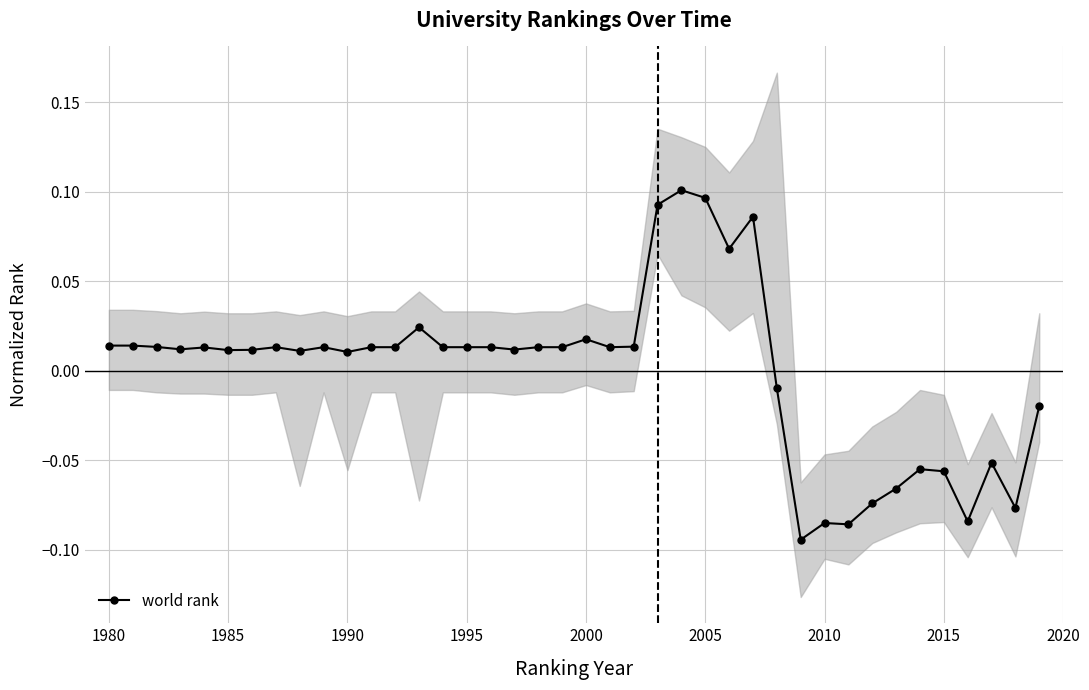

True or false: world rank has more than 2 points higher than both neighbors.

True